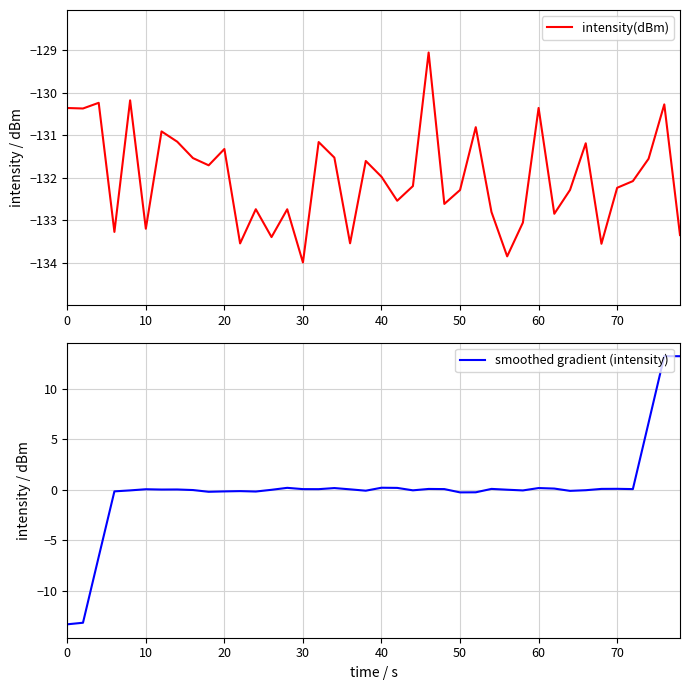

What is the maximum value for intensity(dBm)?

-129.1